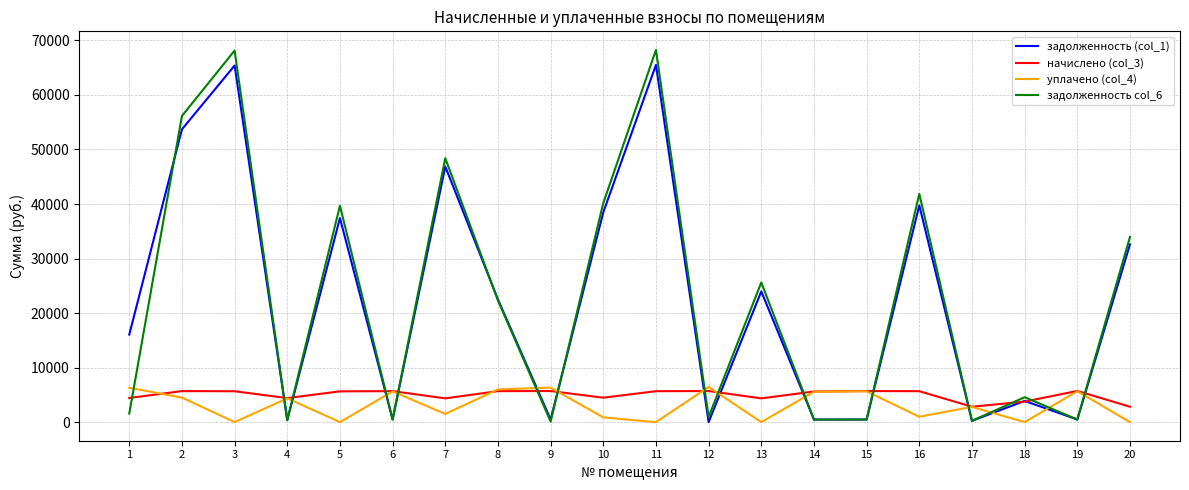

True or false: задолженность (col_1) has a value of 22498.7 at 8.

True